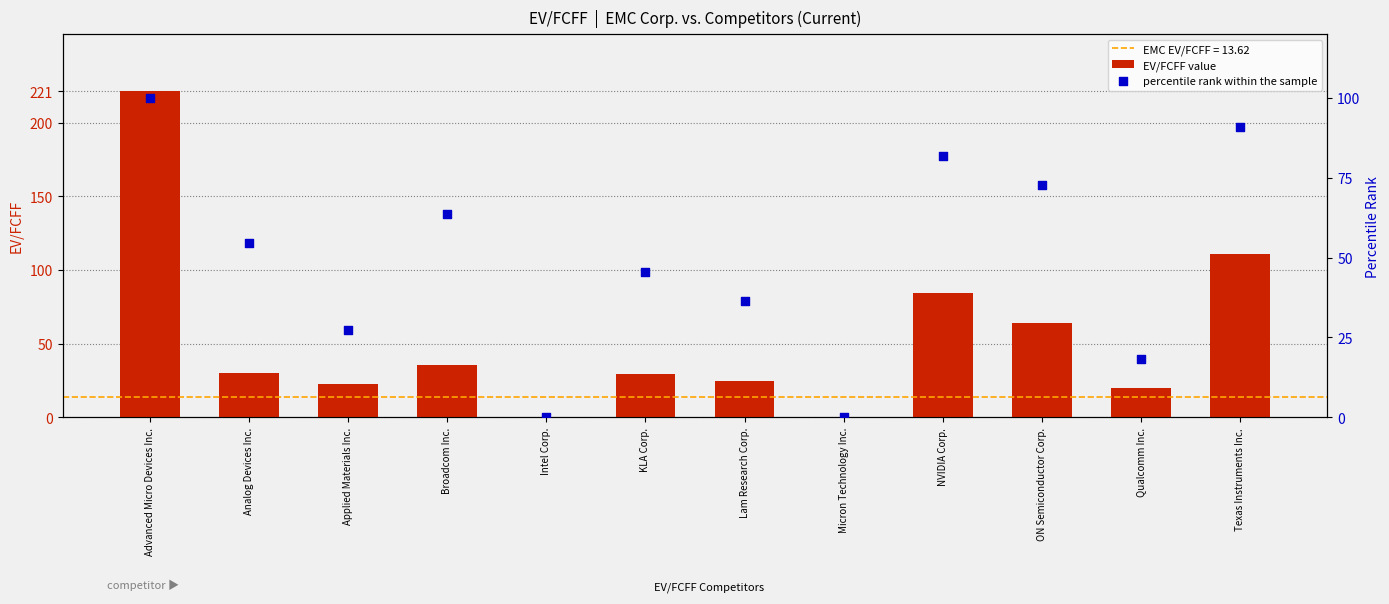

Which series has the widest spread of Y values?

EV/FCFF value